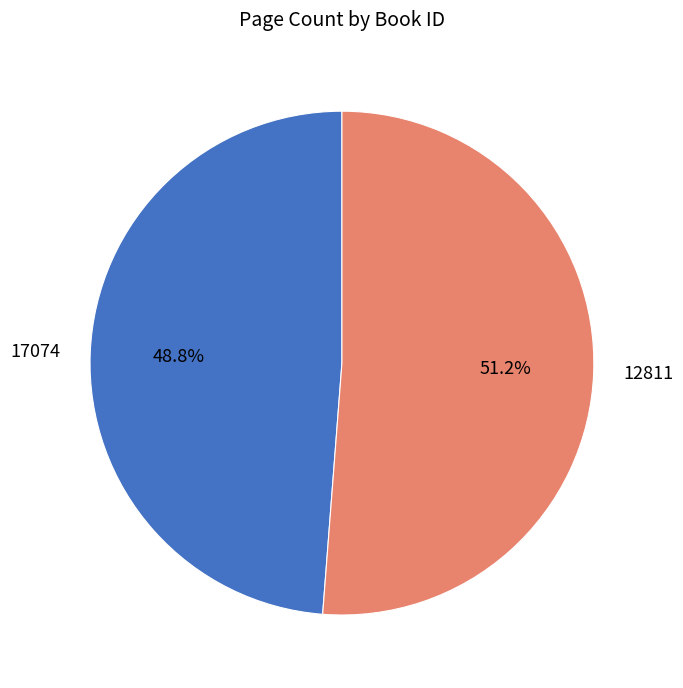

True or false: 17074 accounts for 49% of the total.

True